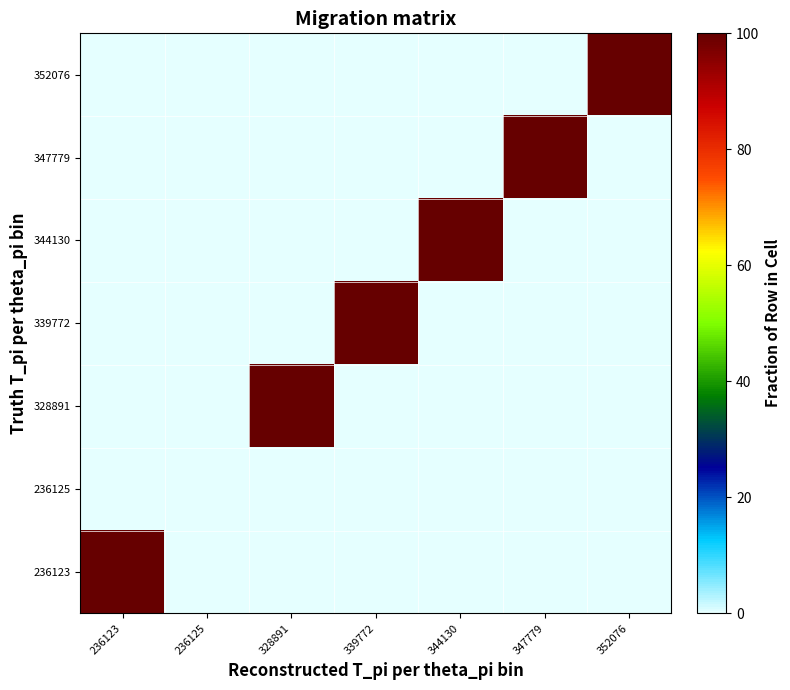

Which label corresponds to the largest value in the chart?

236123